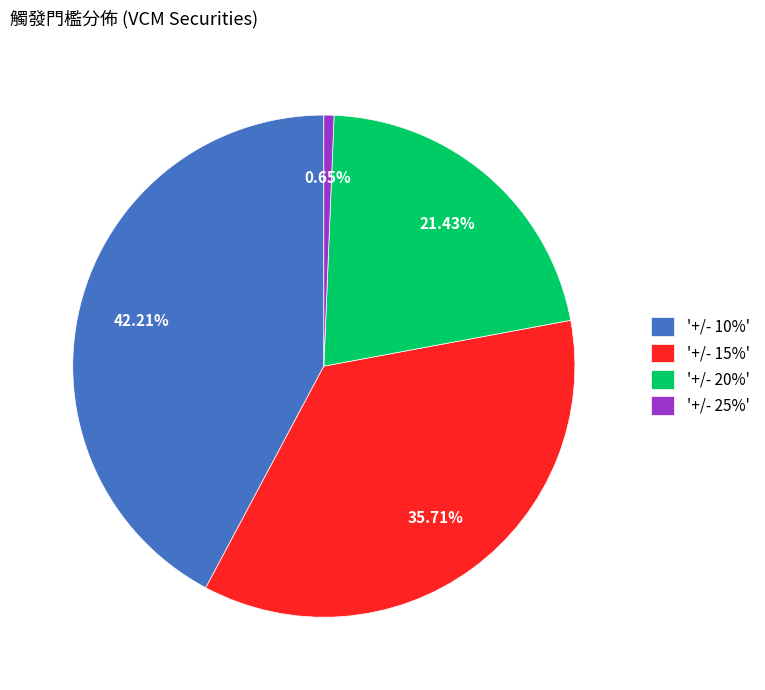

Combined, do '+/- 20%' and '+/- 15%' account for over 50%?

Yes